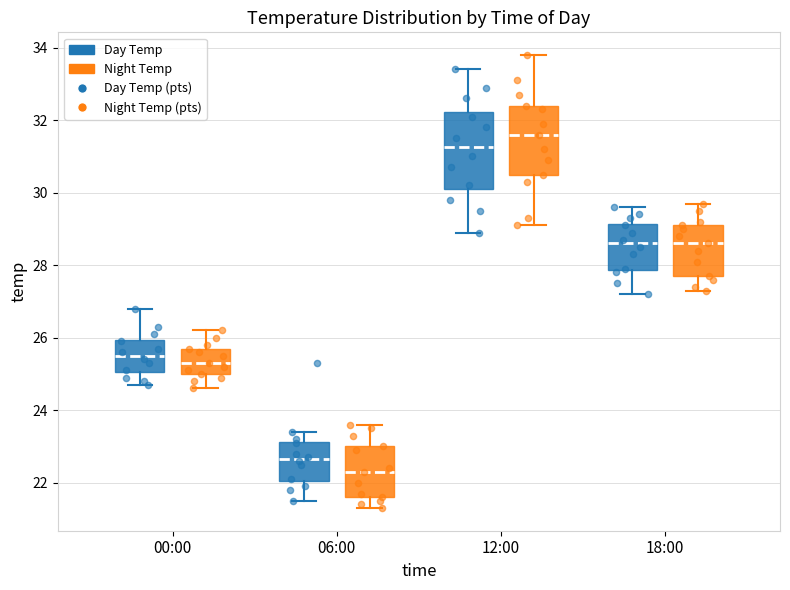

Where does the upper whisker of the box for 12:00 (Day Temp) end on the y-axis? The values are not printed on the chart, so give them approximately, as read against the axis.

33.4